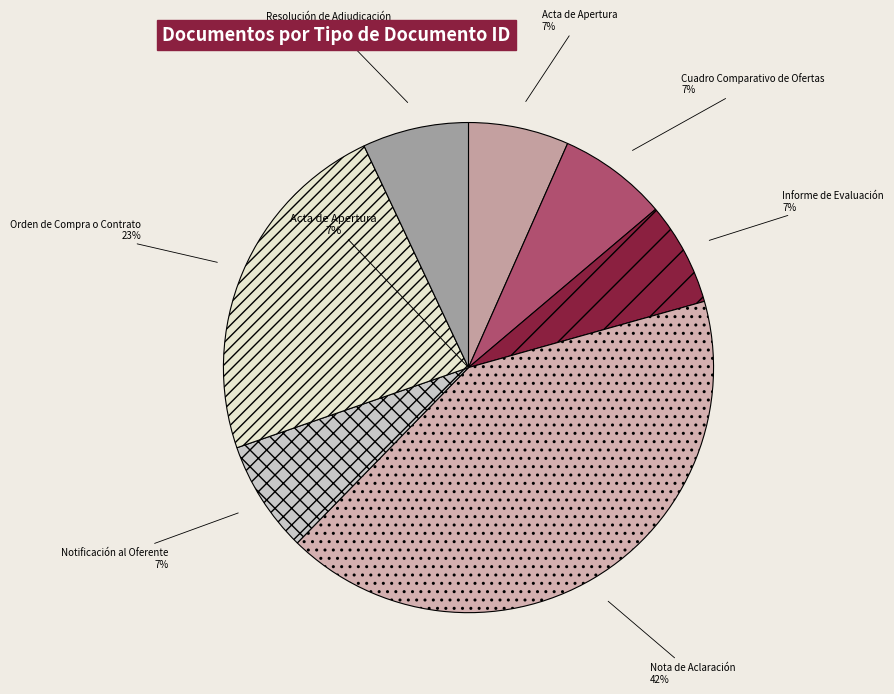

Which has a higher value, Nota de Aclaración or Informe de Evaluación?

Nota de Aclaración